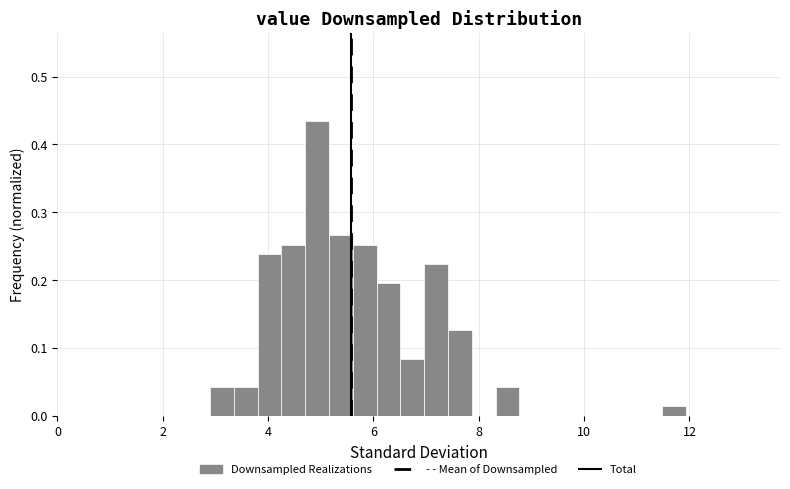

Read against the x-axis, roughly where is the centre of the tallest bar?

5.0